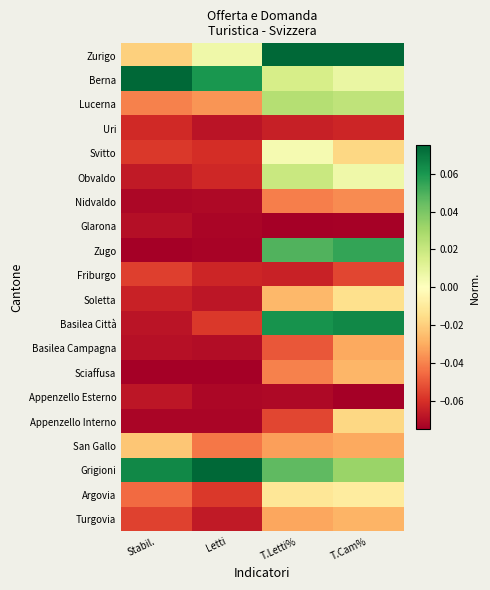

Rank the series by their maximum value, from lowest to highest.

Glarona, Appenzello Esterno, Uri, Friburgo, Nidvaldo, Basilea Campagna, Turgovia, Sciaffusa, San Gallo, Appenzello Interno, Soletta, Argovia, Svitto, Obvaldo, Lucerna, Zugo, Basilea Città, Zurigo, Berna, Grigioni